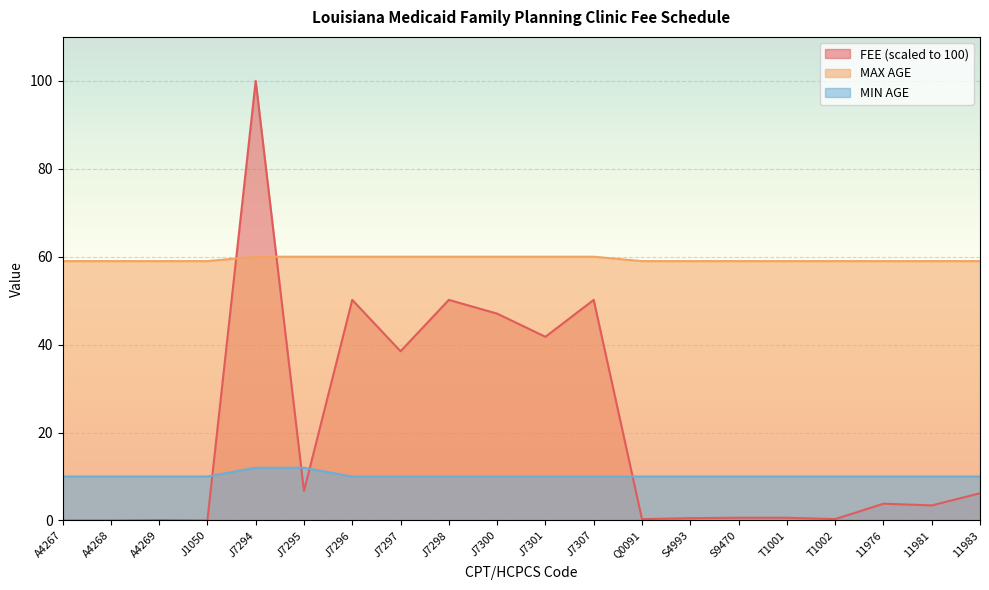

What is the total value across all series at J1050?

69.0